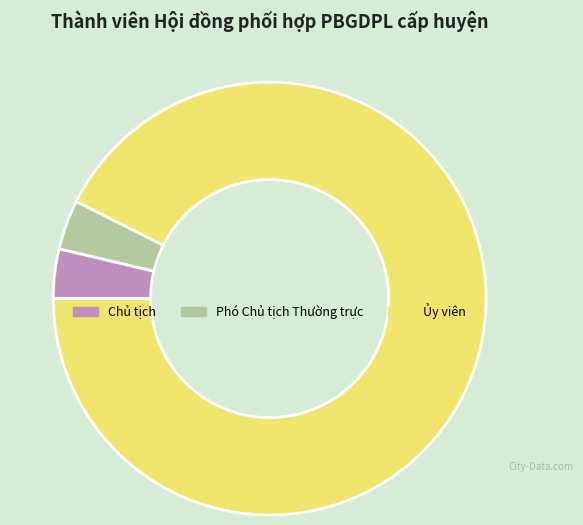

Is Phó Chủ tịch Thường trực the majority of the pie?

No